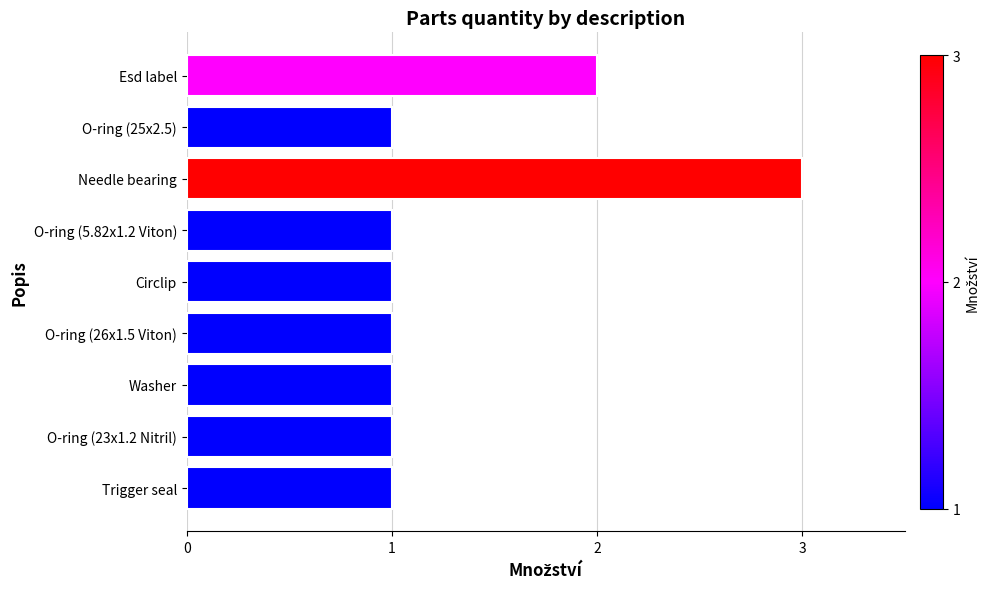

What is the average value?

1